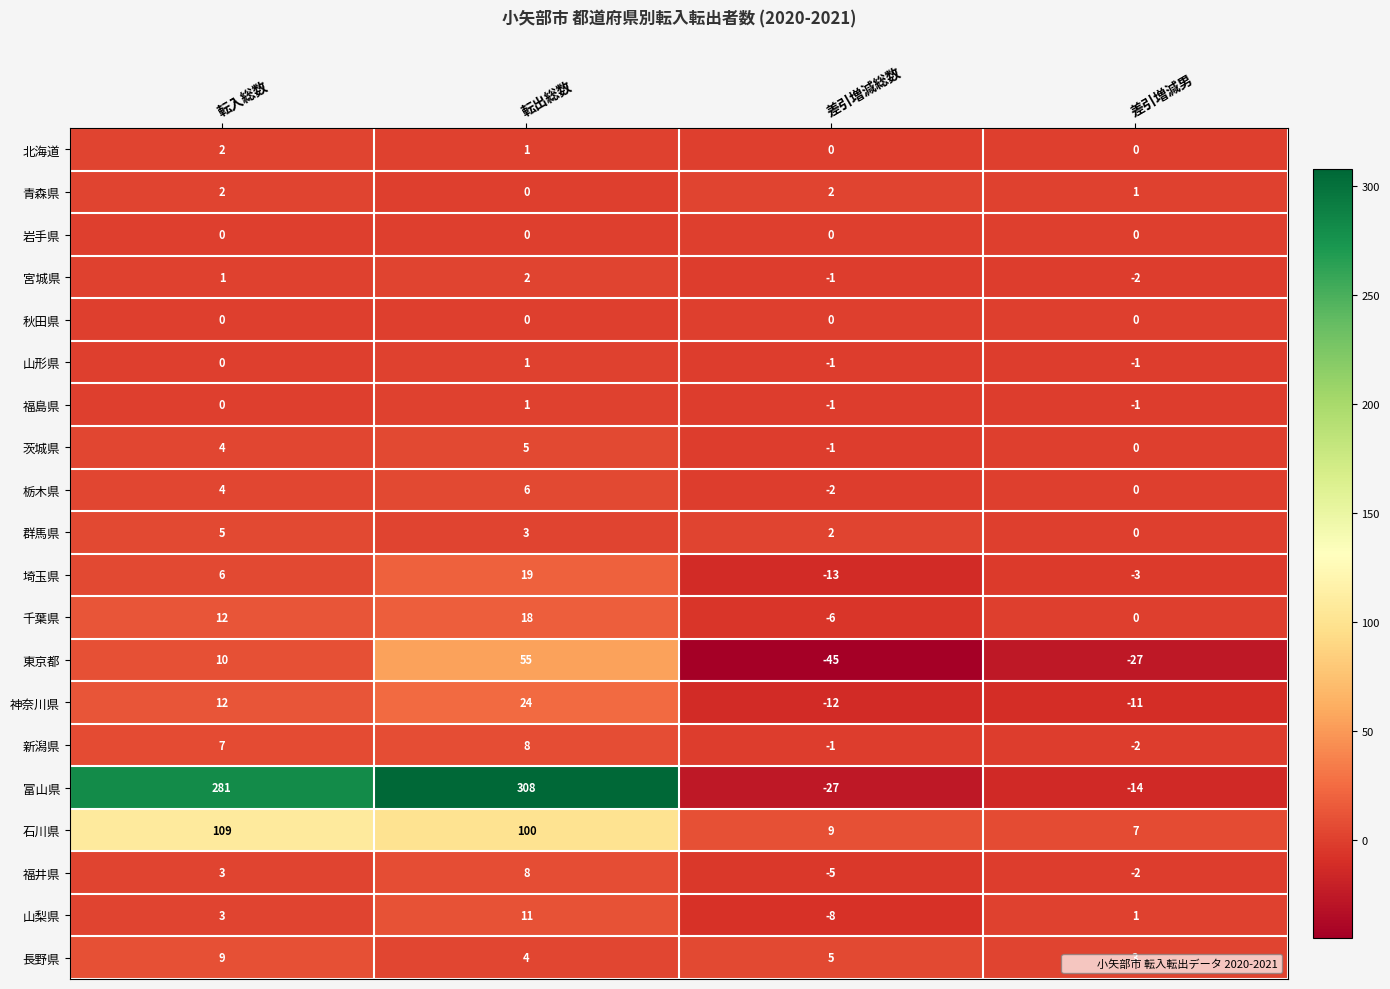

Which category has the highest value across all series?

転出総数